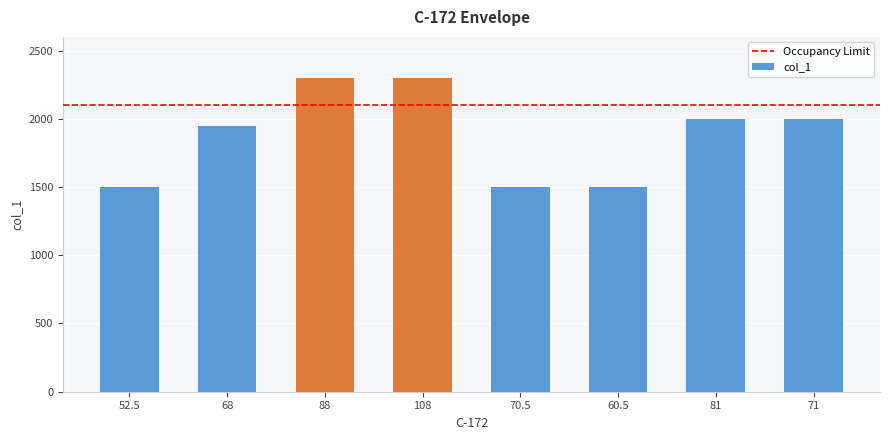

What position from the right is 88?

6